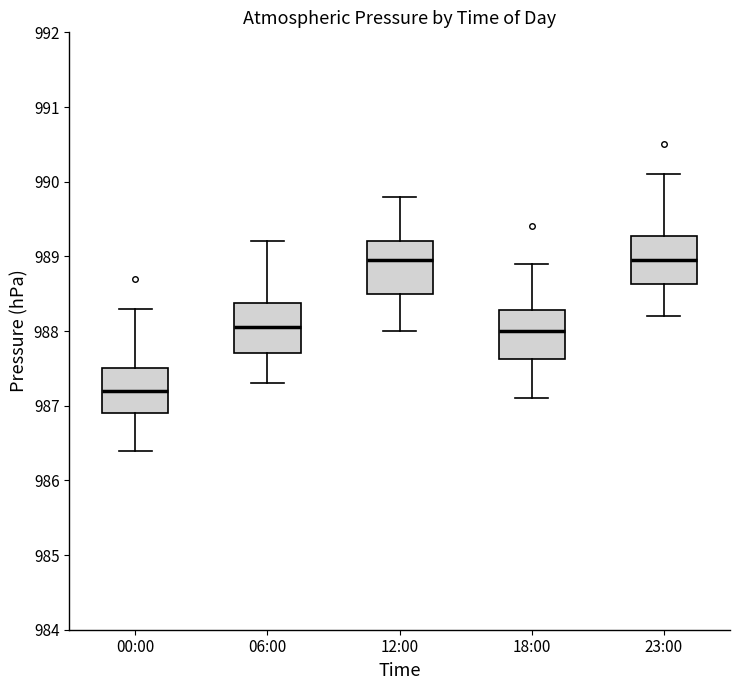

Which box has the lowest median line?

00:00